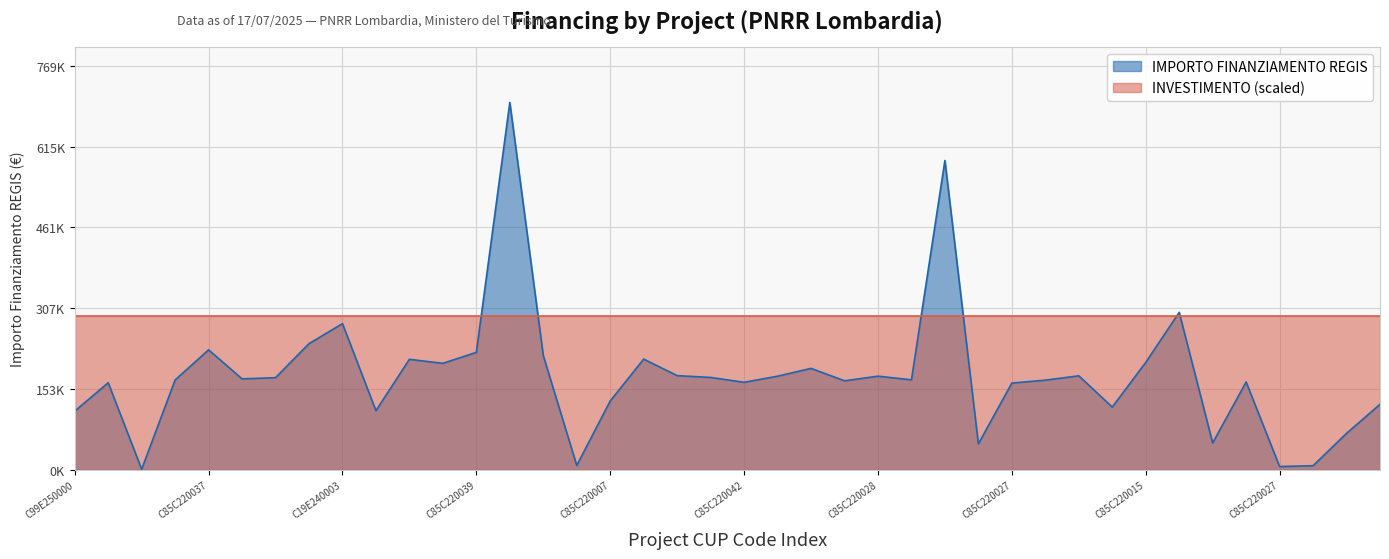

How many interior local valleys (lower than both neighbors) does the data have?

12